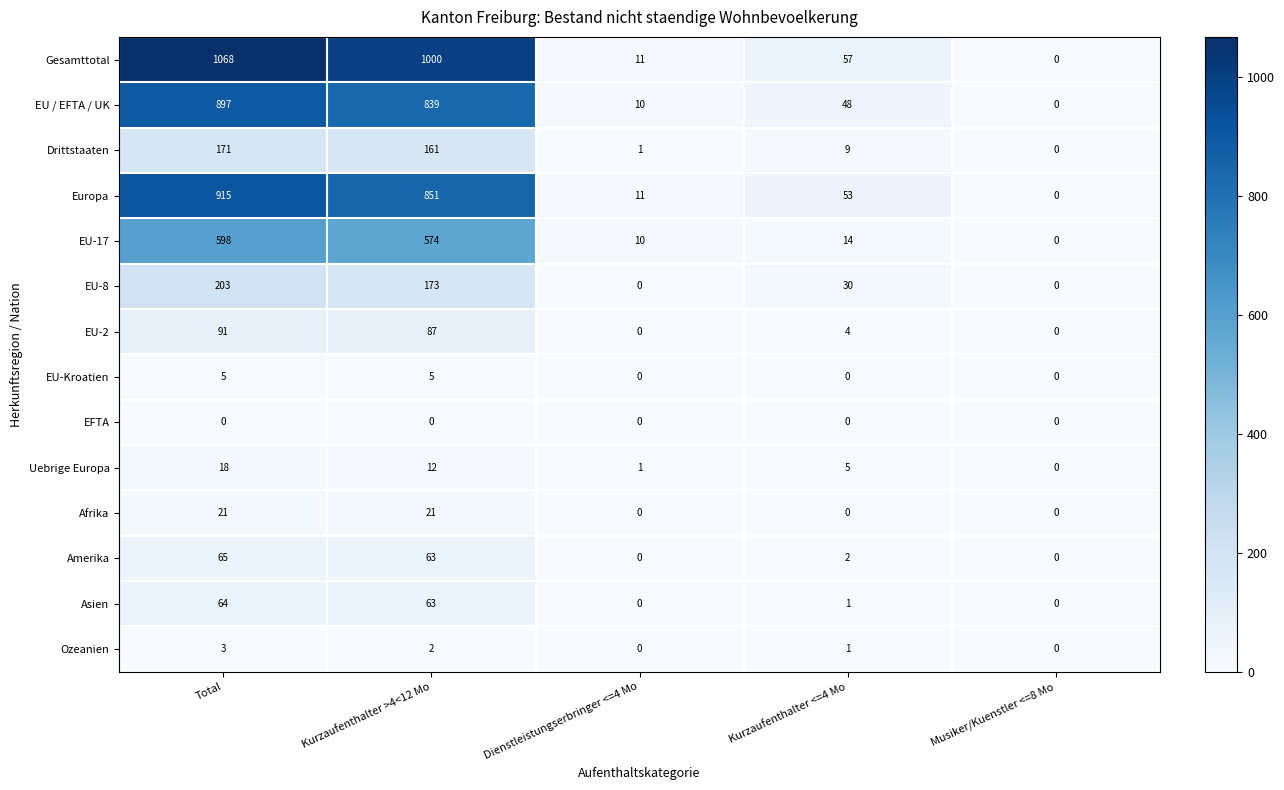

Which series has the largest total across all categories?

Gesamttotal